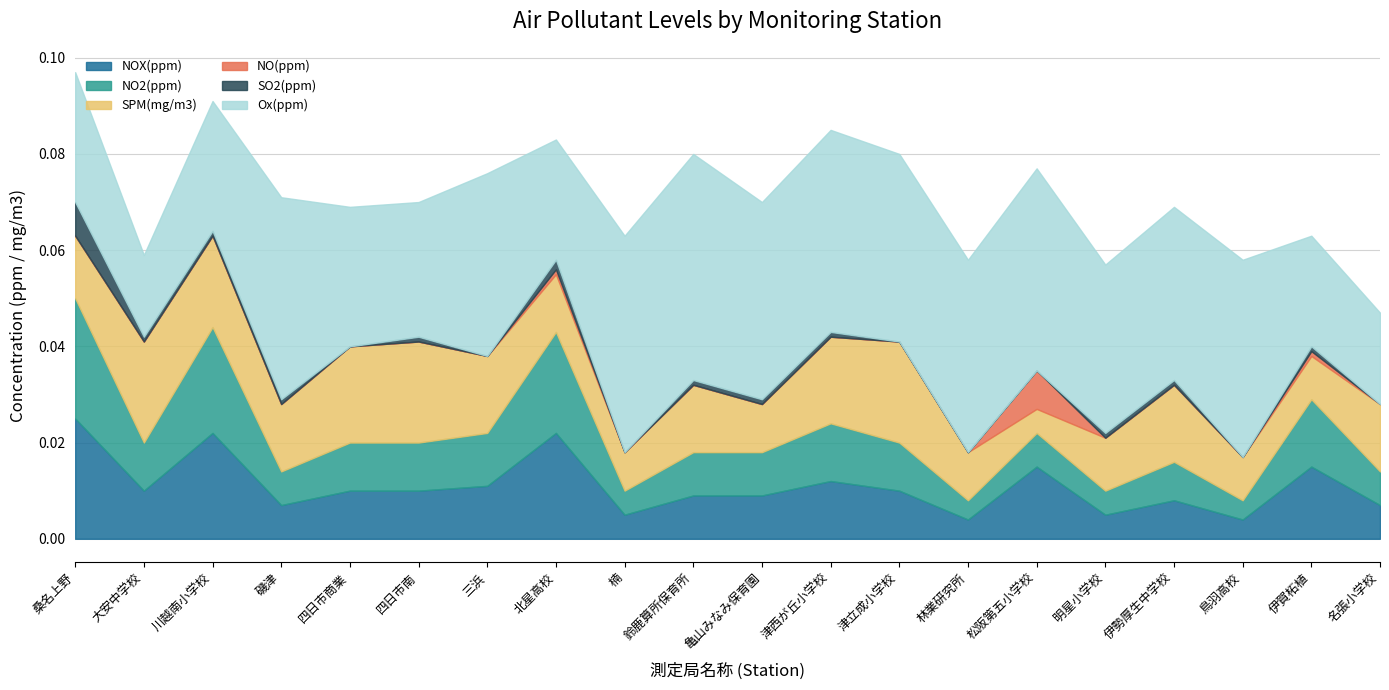

What is the label of the 6th point from the left?

四日市南